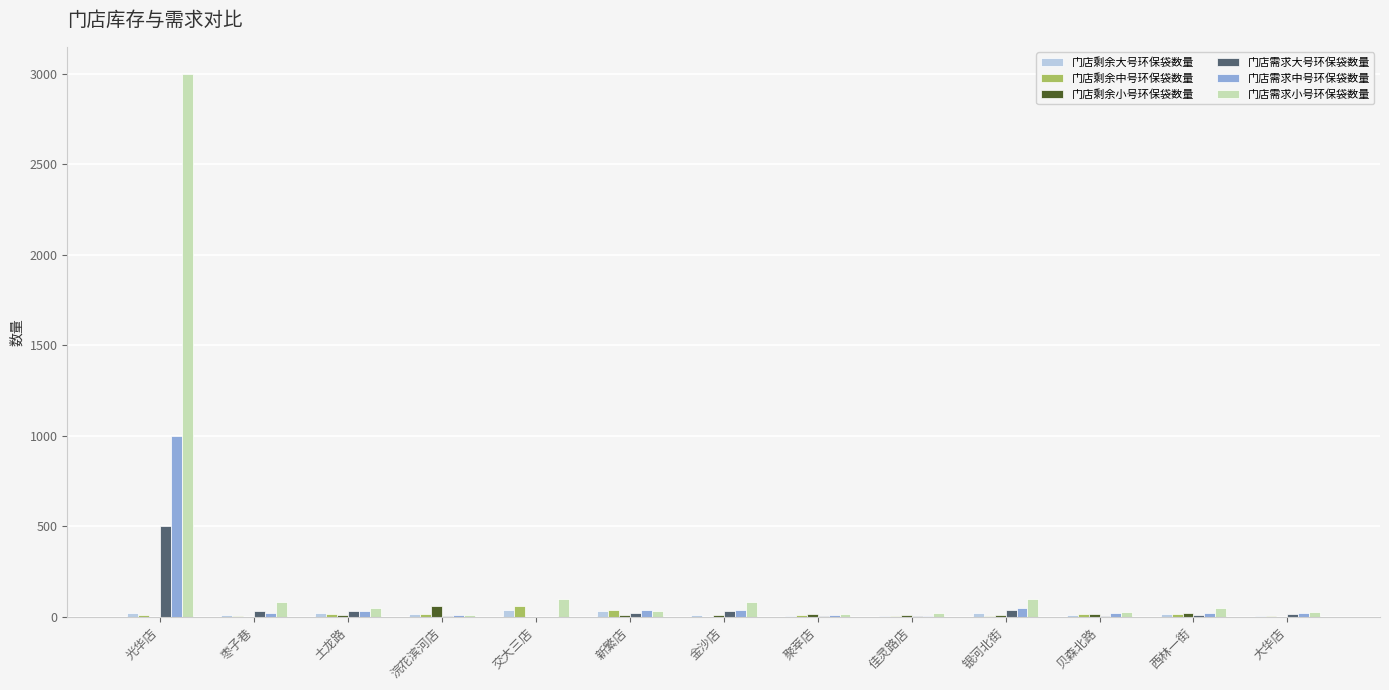

The 门店需求小号环保袋数量 series shows 100 at 交大三店. True or false?

True